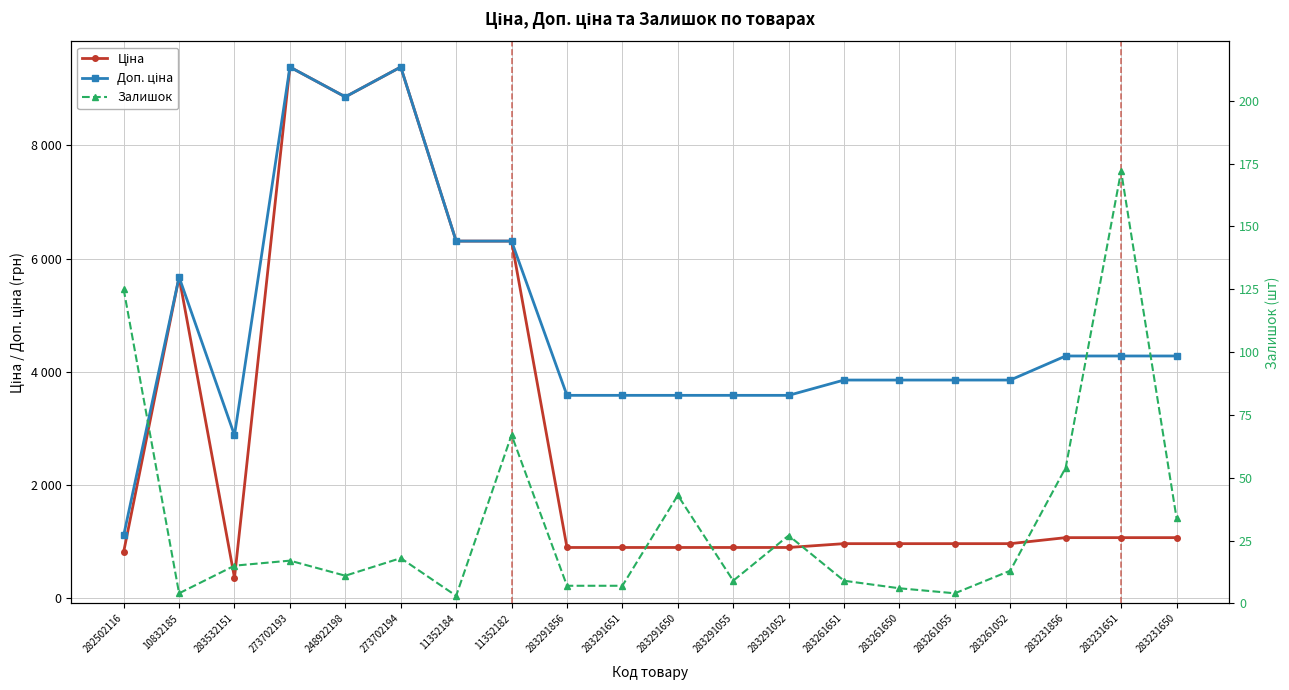

Where does the Доп. ціна series first go above 3854?

10832185